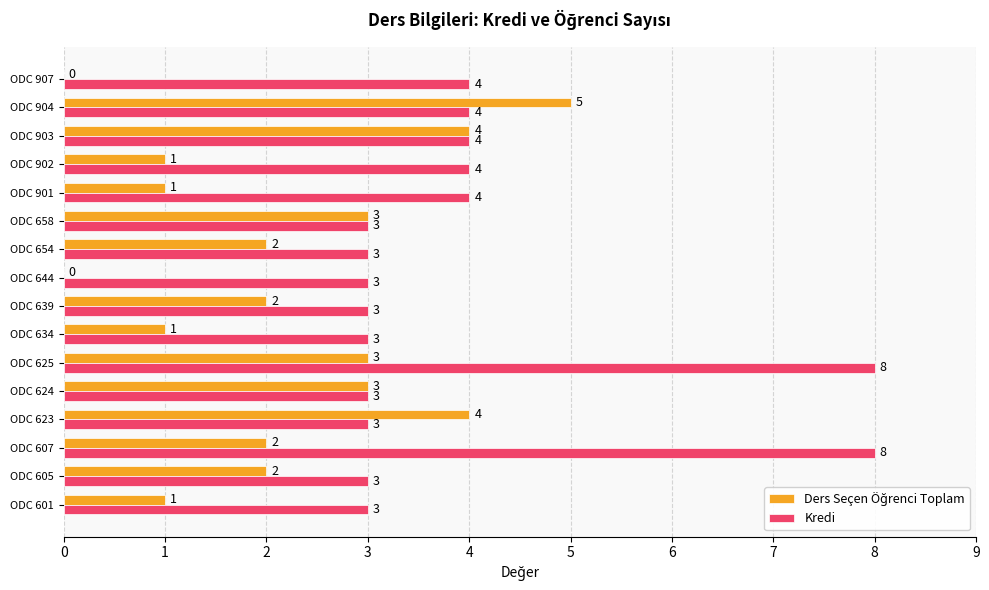

Which series changed the most between ODC 634 and ODC 901?

Kredi